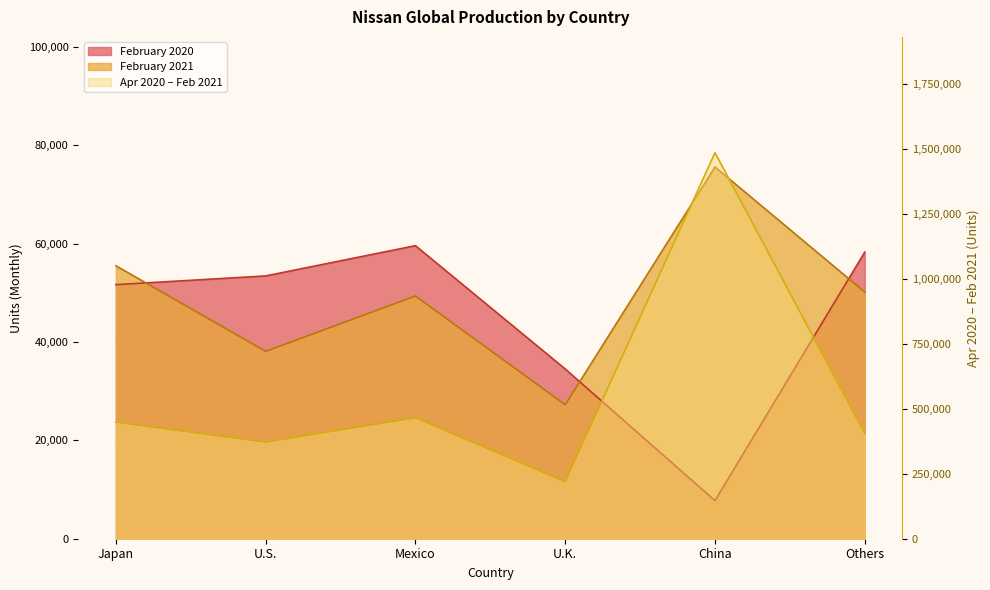

Reading right to left, list all the values displayed in this chart.

February 2021: 50162	75604	27250	49364	38110	55516
February 2020: 58293	7740	34522	59601	53447	51673
Apr2020-Feb2021: 405321	1484439	219480	465129	371433	448191